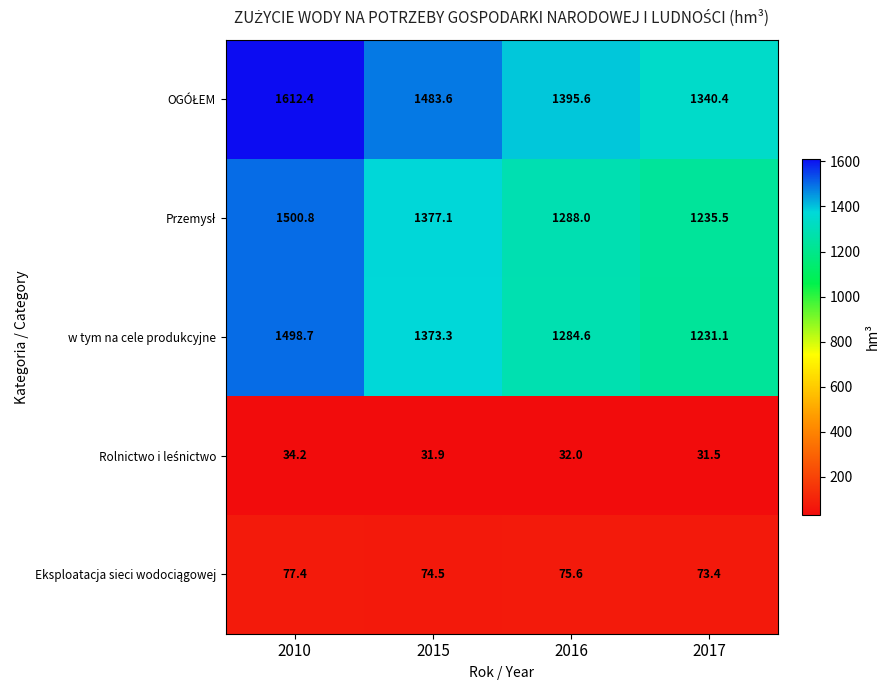

What is the difference between the highest and lowest values at 2017?

1308.9